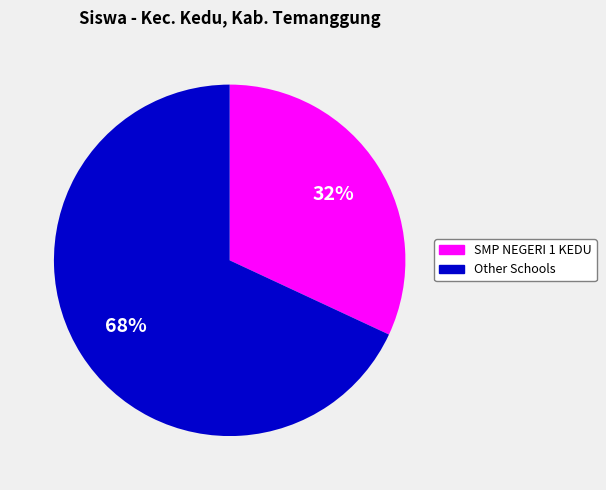

How many segments does this pie chart have?

2